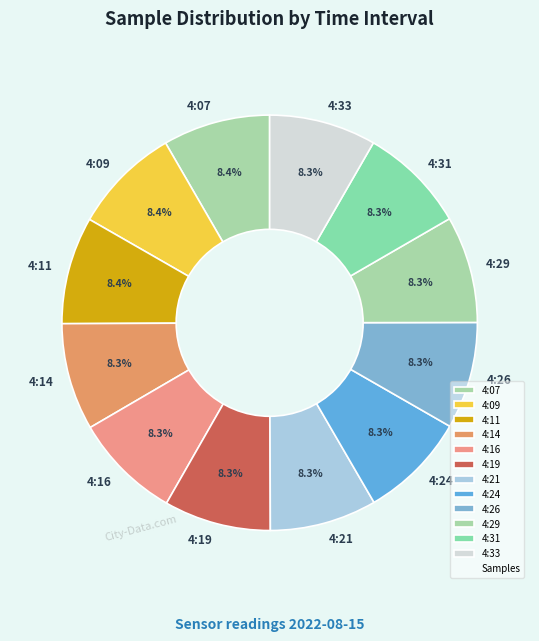

What is the ratio of the value at 4:07 to the value at 4:33?

1.0